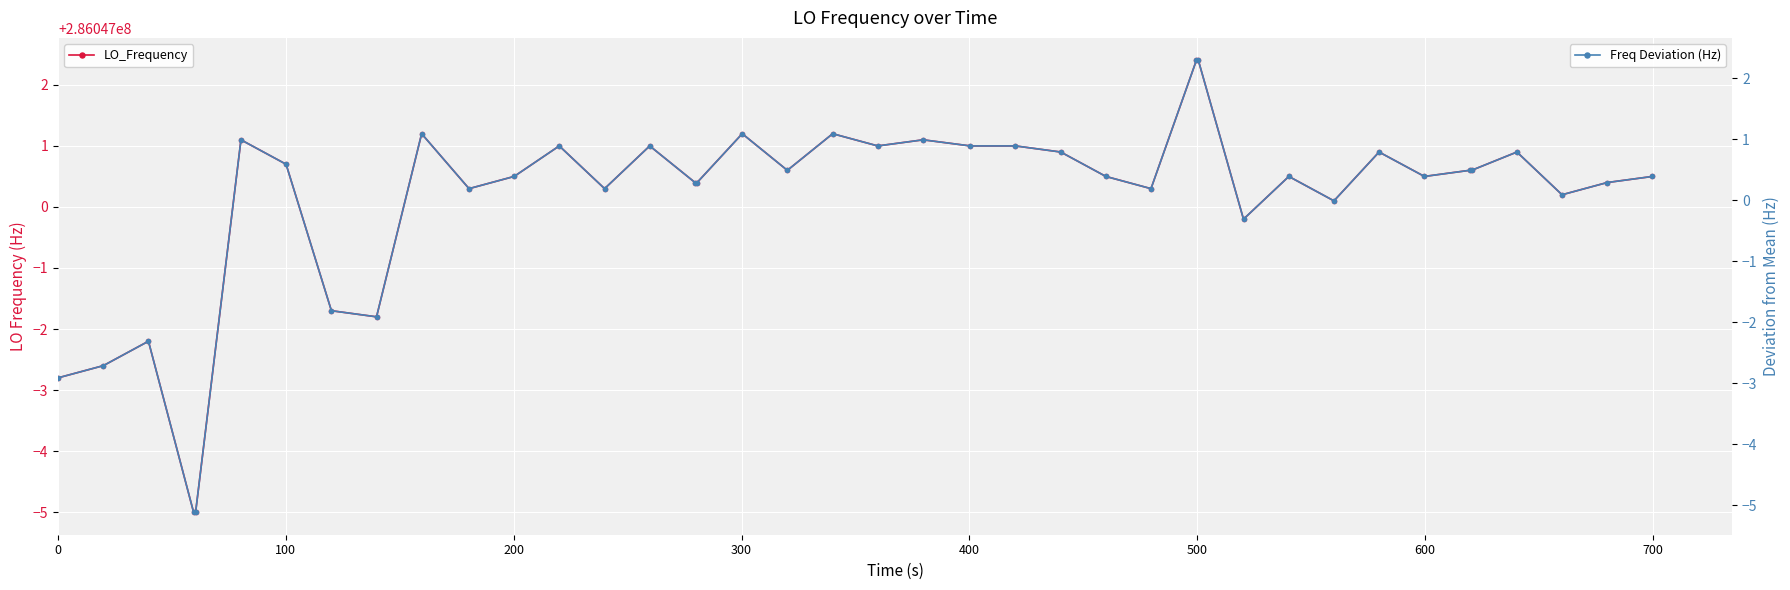

Rank the series by their average value, from highest to lowest.

LO_Frequency, Freq Deviation (Hz)